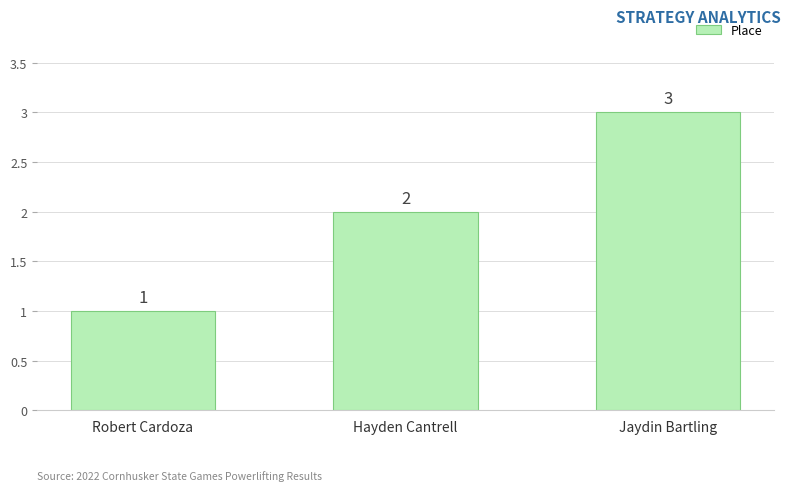

What is the label of the 2nd bar from the right?

Hayden Cantrell